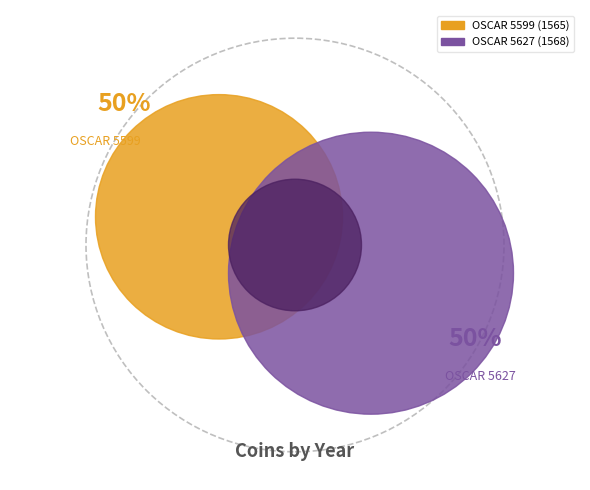

Combined, do OSCAR 5599 and OSCAR 5627 account for over 50%?

Yes